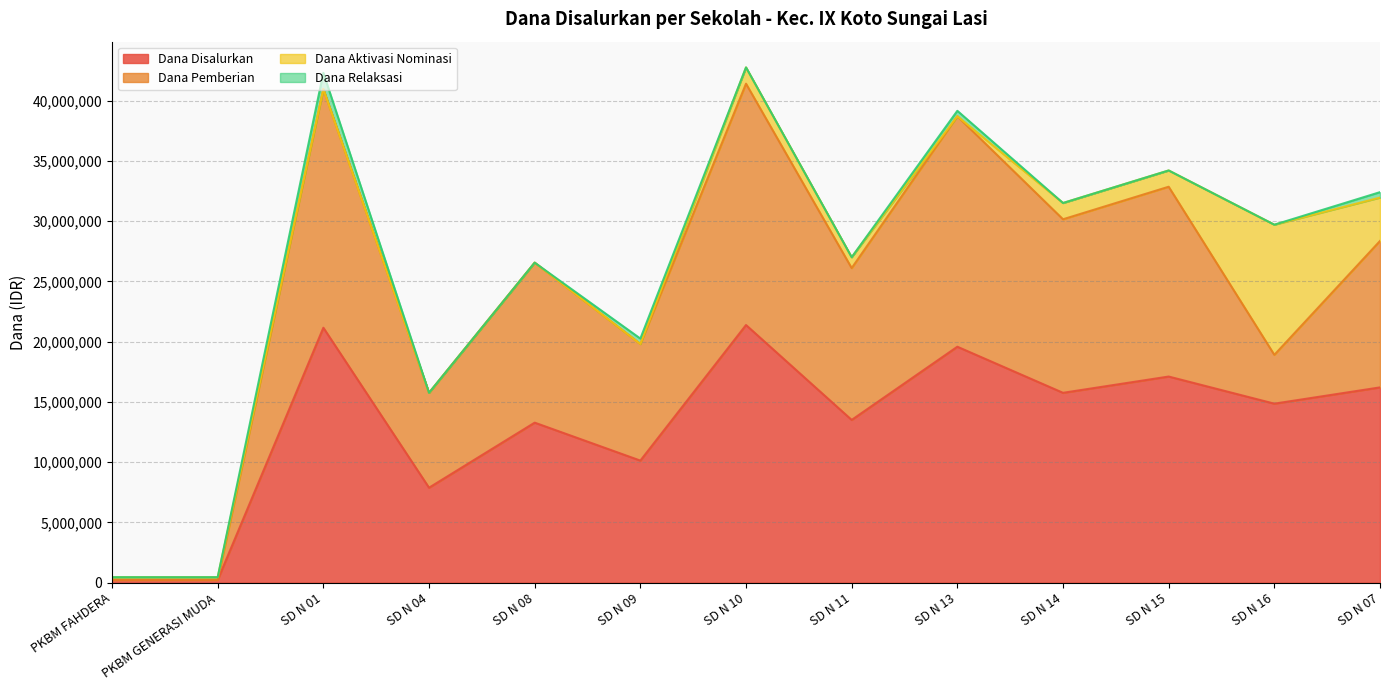

Rank the categories by Dana Relaksasi value from highest to lowest.

SD N 01, SD N 09, SD N 13, SD N 07, PKBM FAHDERA, PKBM GENERASI MUDA, SD N 04, SD N 08, SD N 10, SD N 11, SD N 14, SD N 15, SD N 16